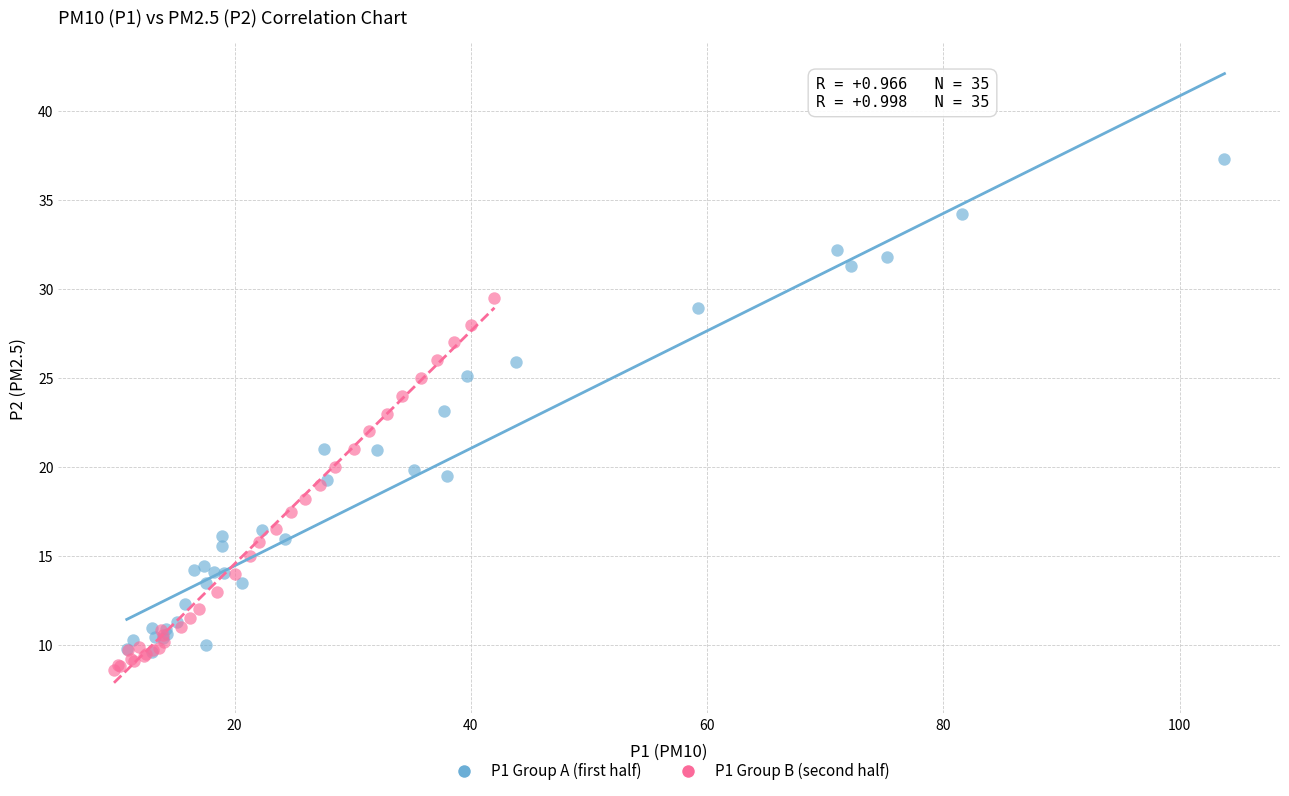

What are all the series names shown in the legend?

P1 Group A (first half), P1 Group B (second half)